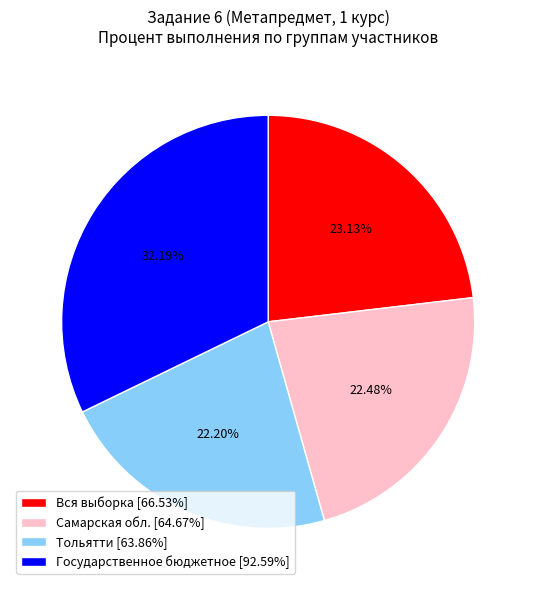

To the nearest percent, what percentage of the pie is Вся выборка?

23%